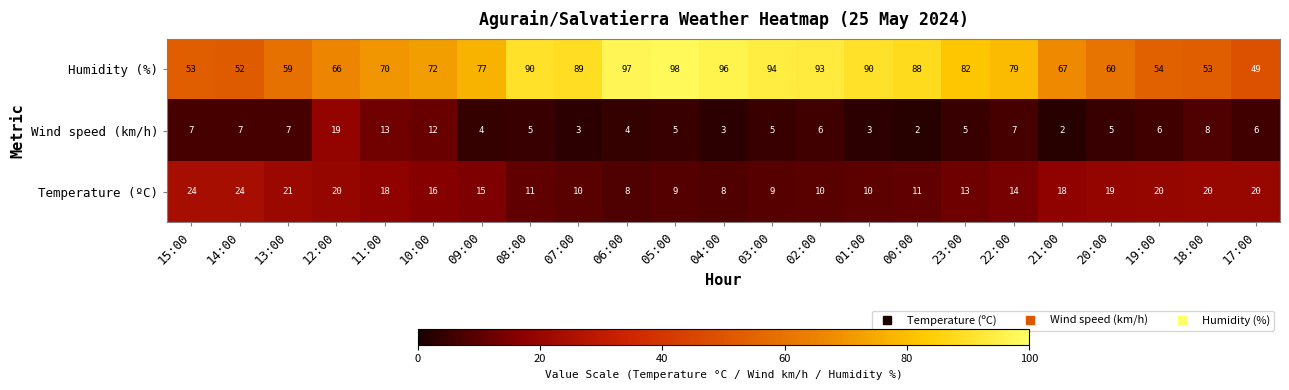

Which series has the widest spread of values?

Humidity (%)